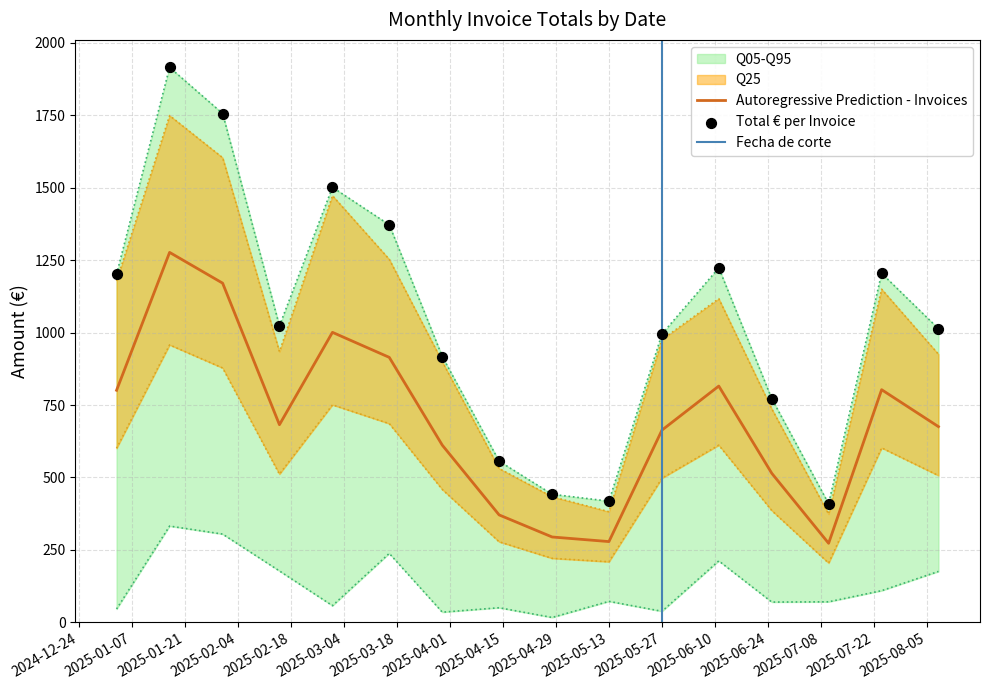

The value of Autoregressive Prediction - Invoices at 2025-05-27 is 663.4. True or false?

True